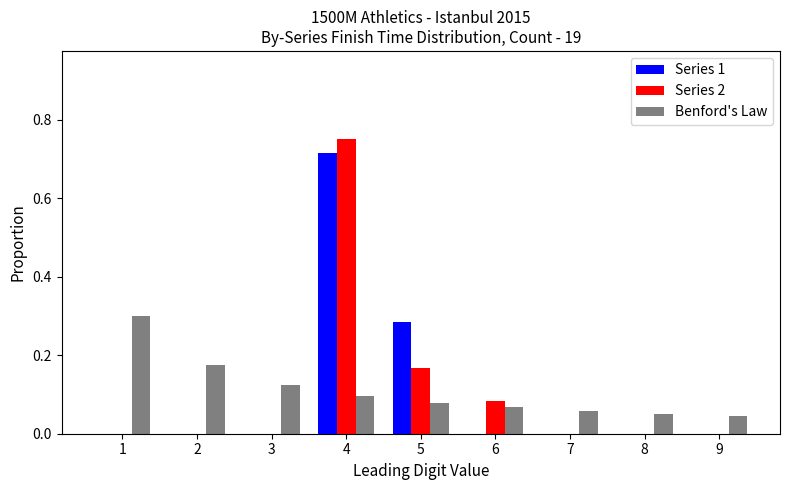

Which label corresponds to the largest value in the chart?

4